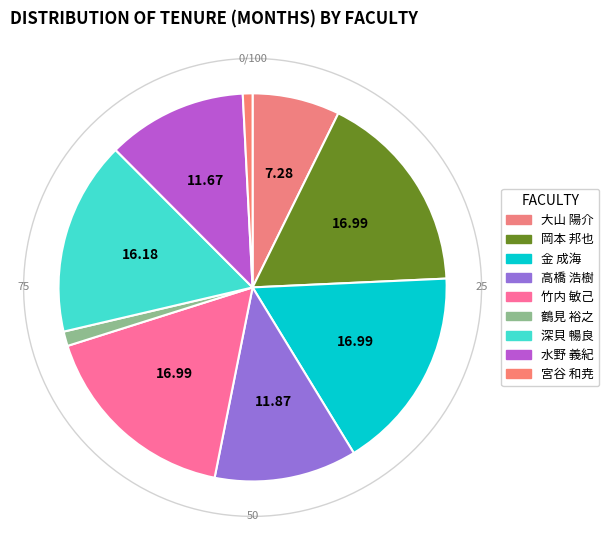

Is it true that 岡本 邦也 is 11% of the pie?

False